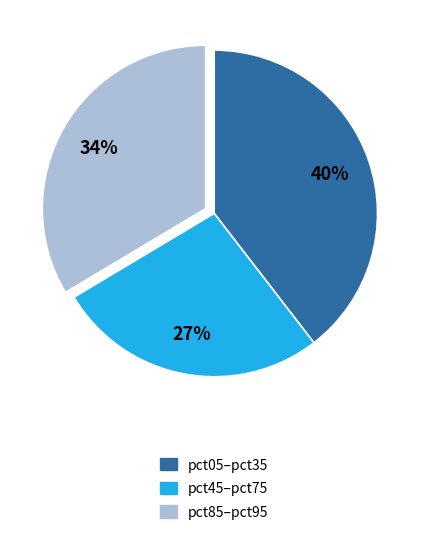

How many slices are in this pie chart?

3